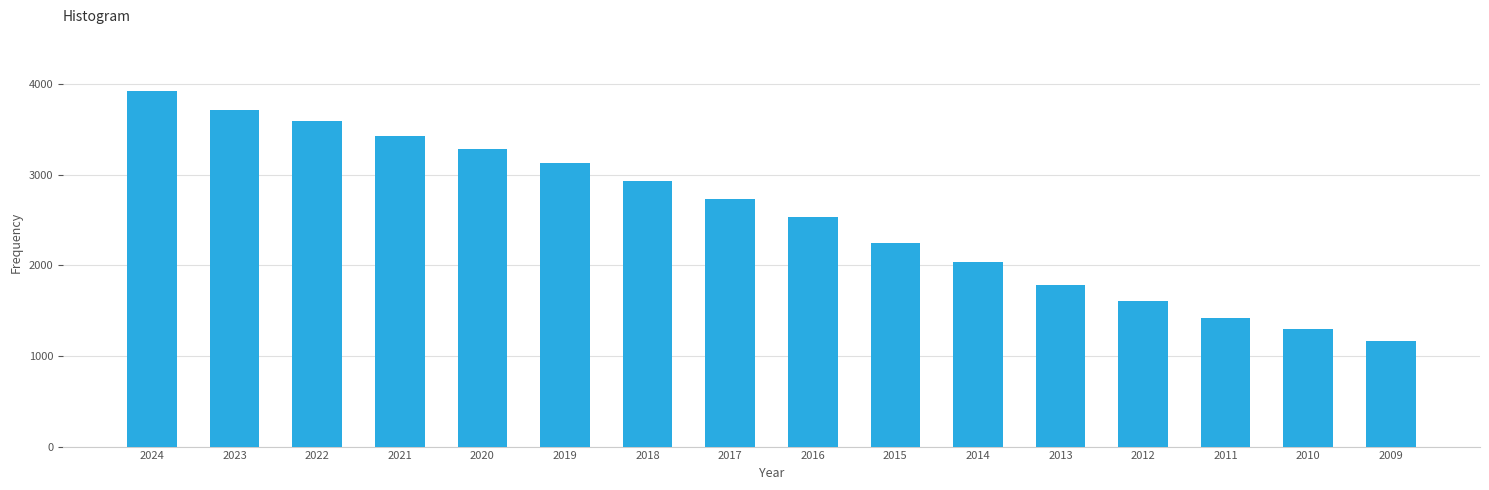

Reading left to right, list all the values displayed in this chart.

3923	3718	3596	3432	3286	3128	2934	2726	2534	2249	2041	1785	1604	1419	1297	1161